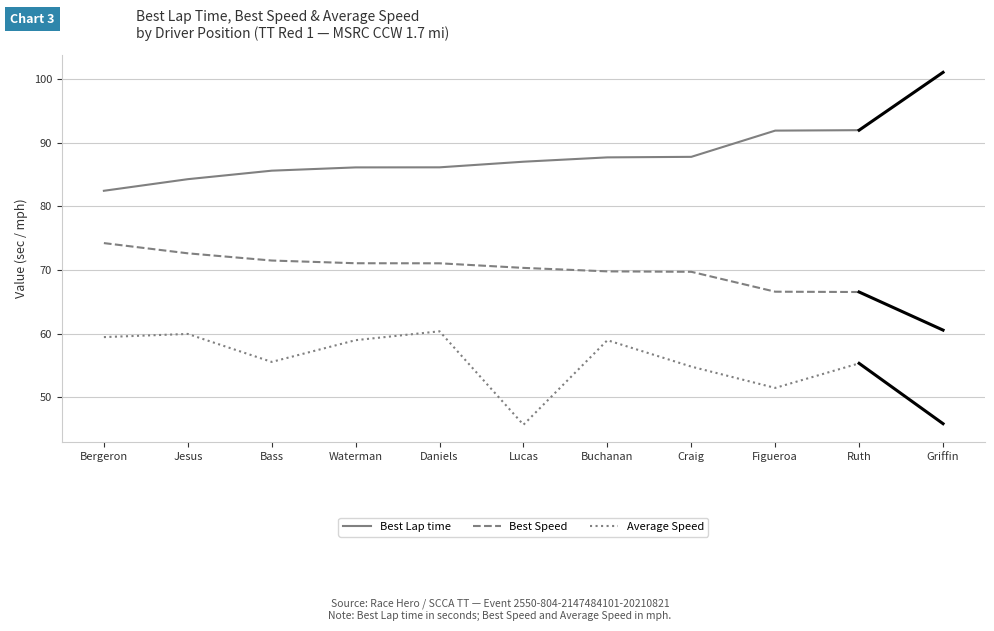

What is the spread (max minus min) of values at Ruth?

36.6